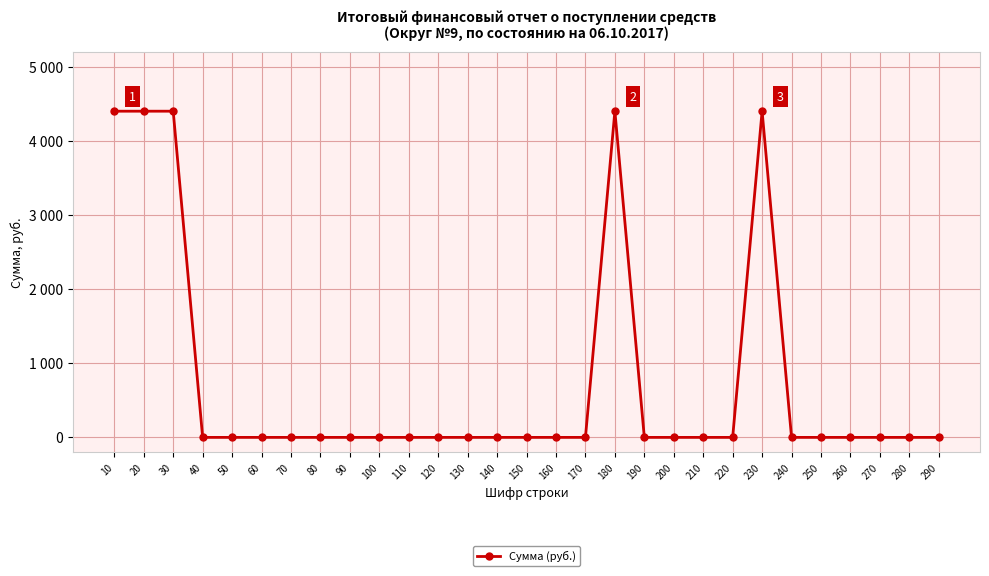

Which has a higher value, 40 or 230?

230